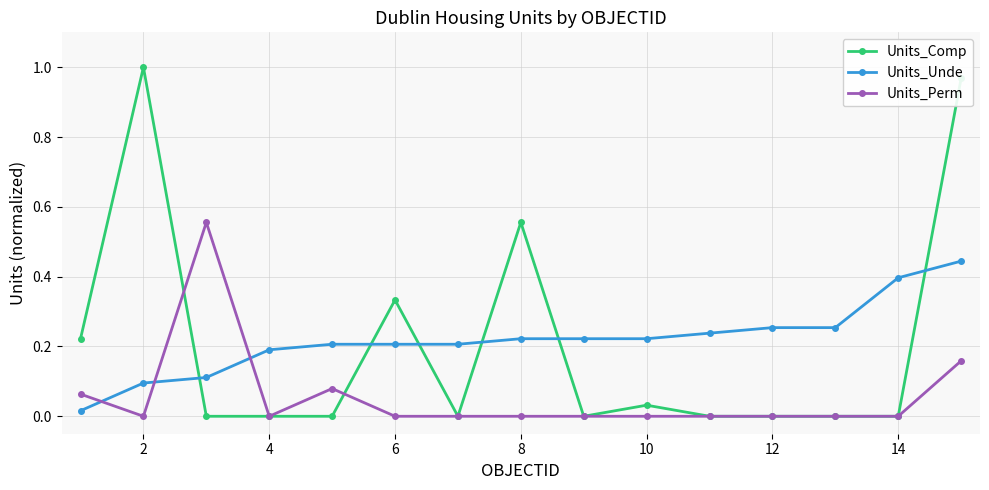

How many times do Units_Unde and Units_Perm cross each other?

3